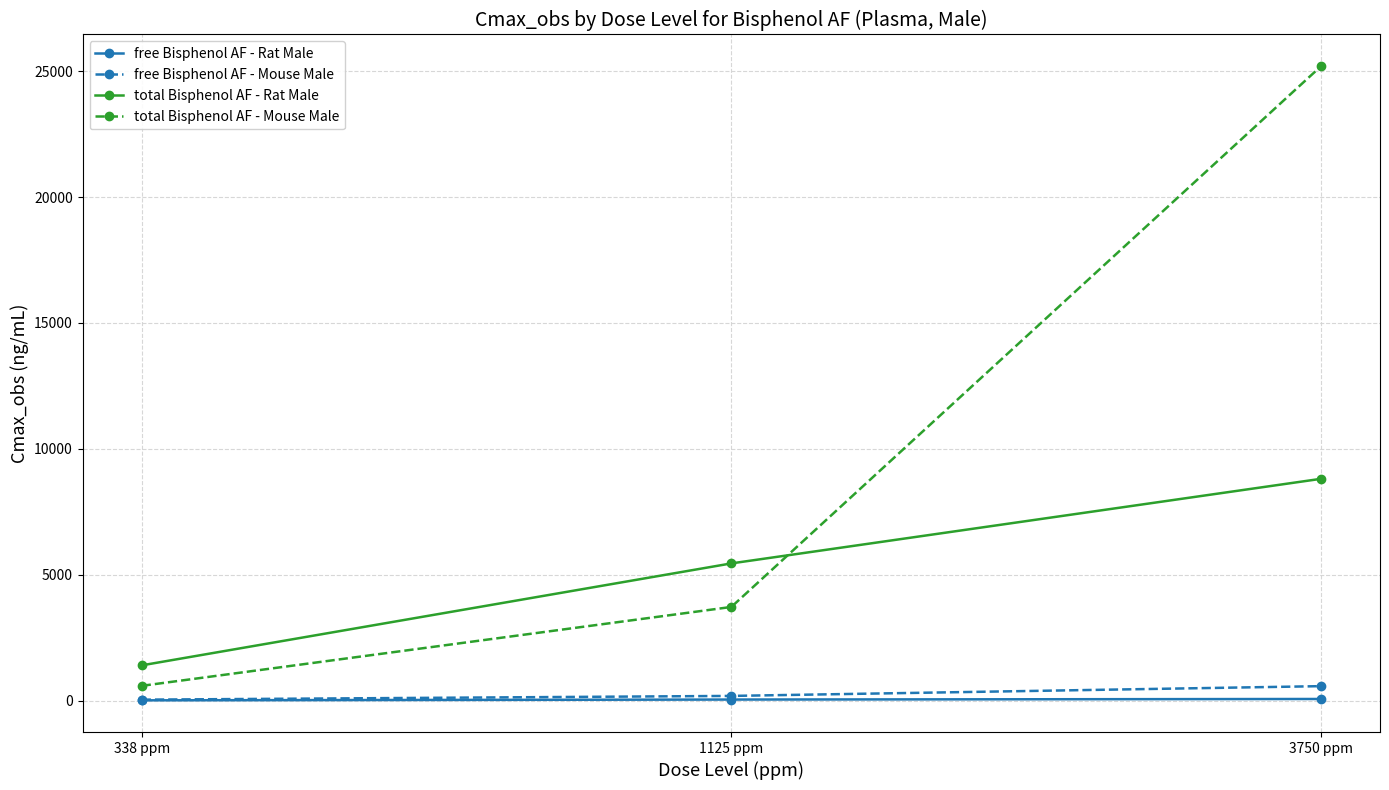

Is it true that total Bisphenol AF - Mouse Male equals 5847.6 at 1125 ppm?

False